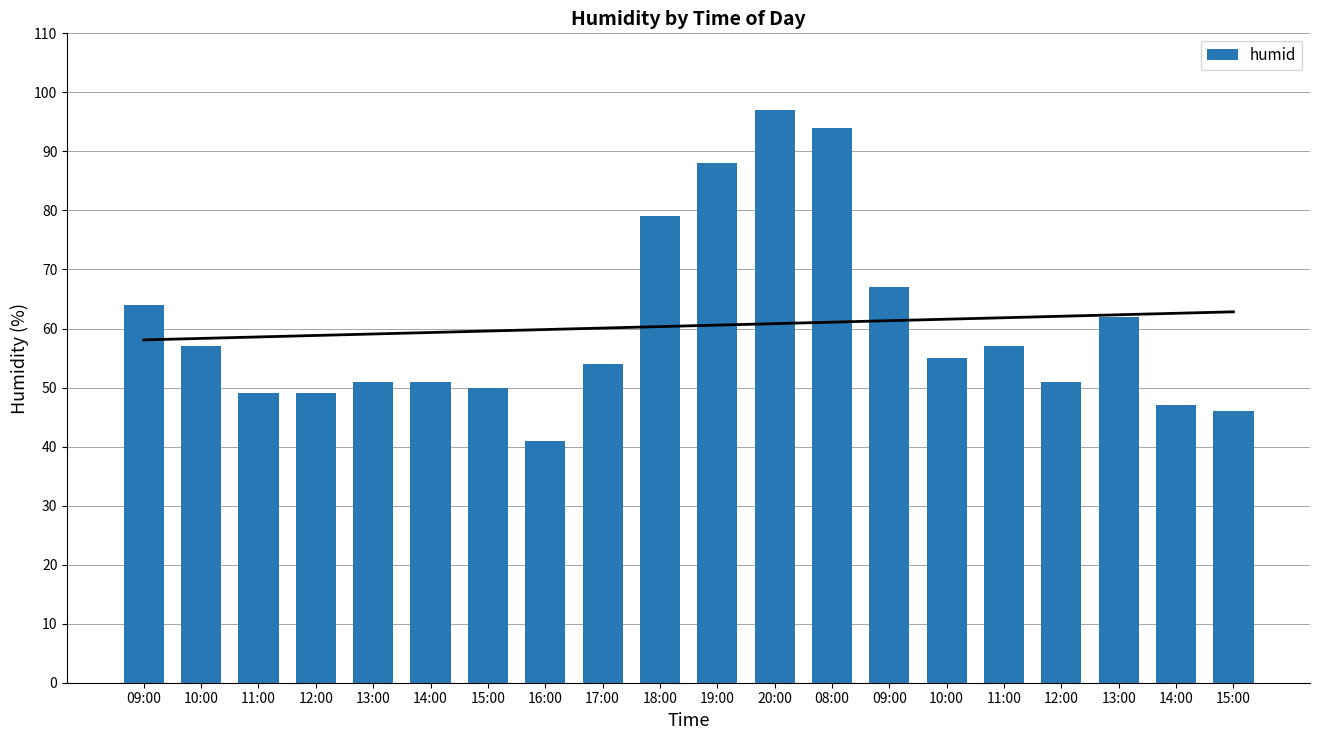

Rank the categories by value from lowest to highest.

16:00, 15:00, 14:00, 11:00, 12:00, 15:00, 13:00, 14:00, 12:00, 17:00, 10:00, 10:00, 11:00, 13:00, 09:00, 09:00, 18:00, 19:00, 08:00, 20:00